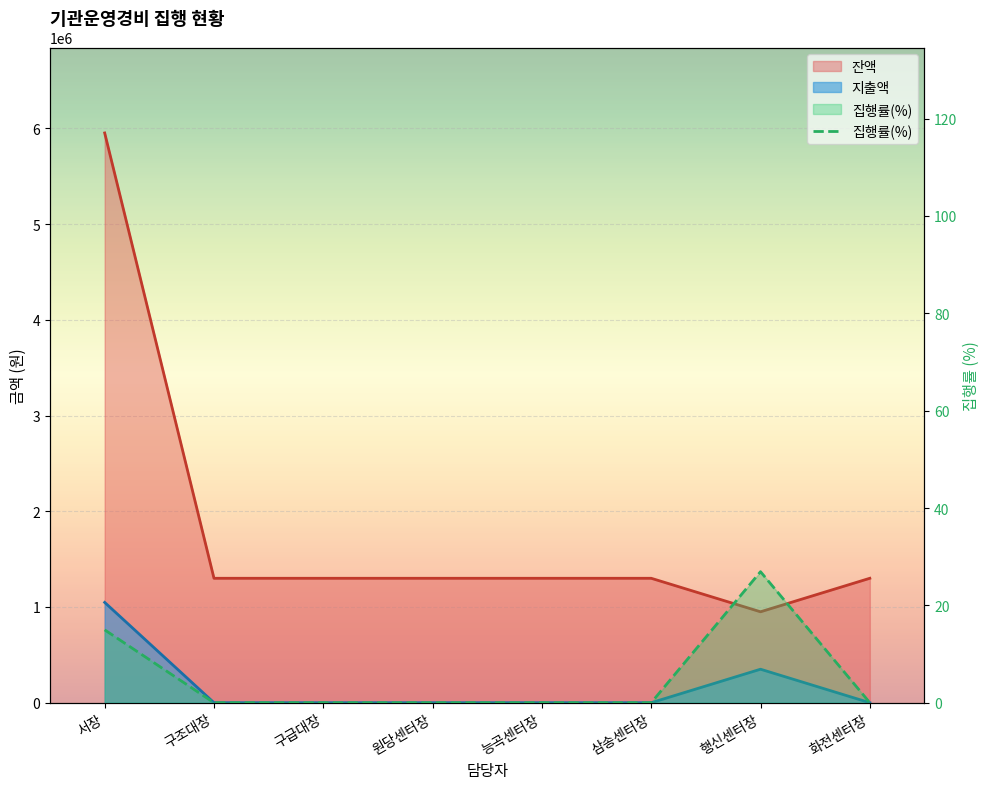

What is the difference between the maximum and second lowest values?

26.9